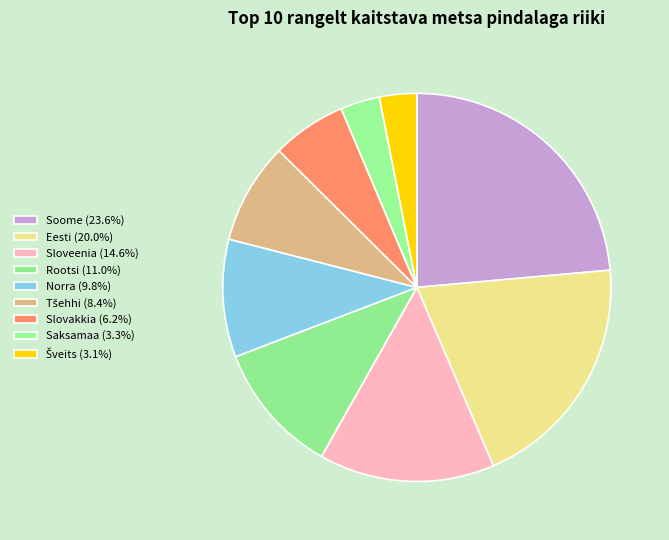

What portion of the pie excludes Rootsi?

89.0%